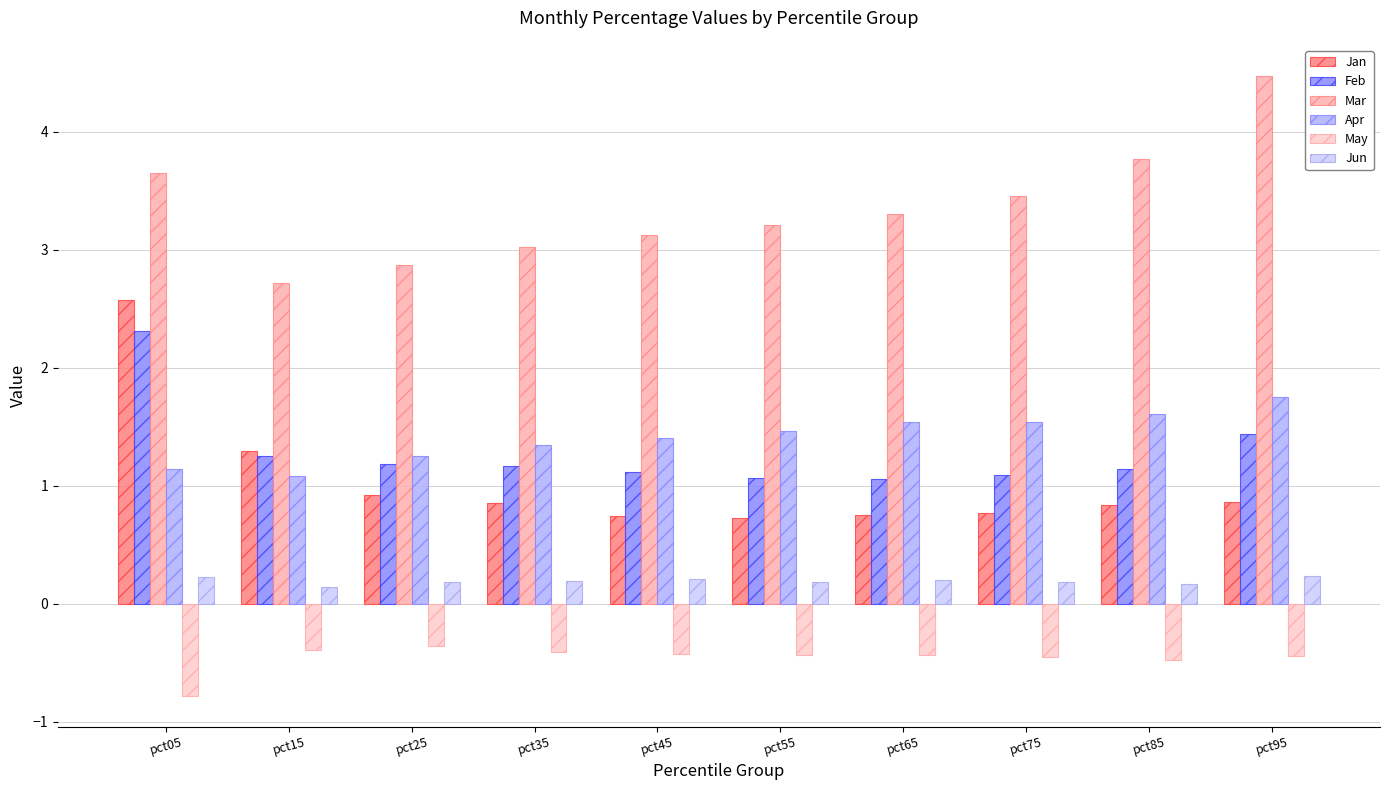

Are the bars grouped side by side (vs. stacked)?

Yes